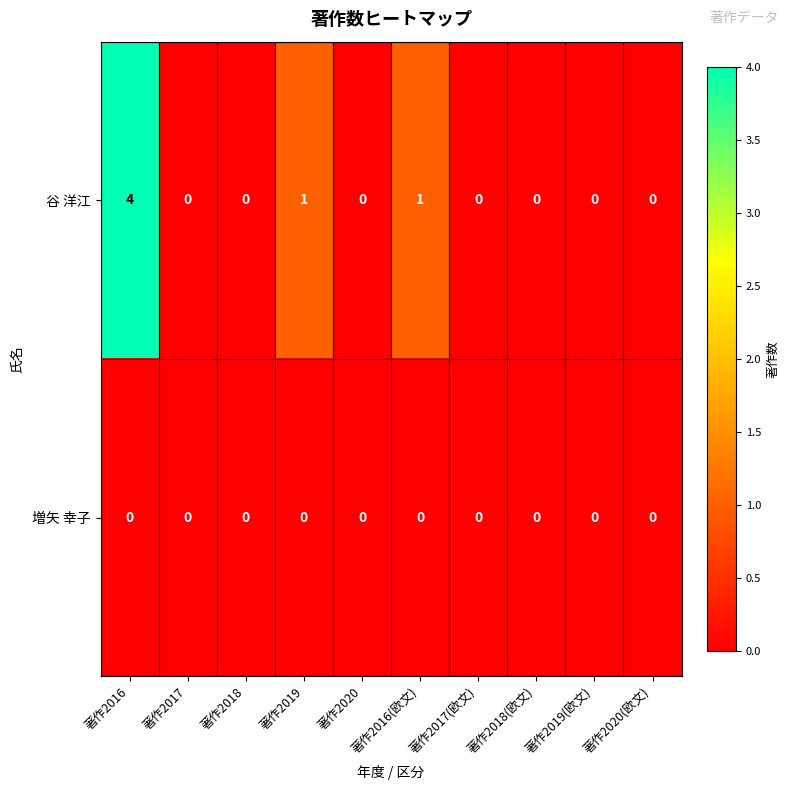

At how many categories does at least one series exceed 2?

1